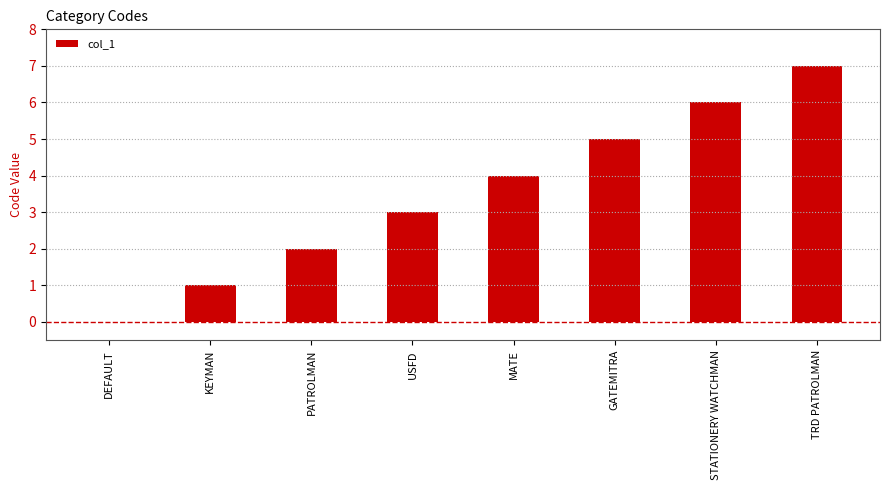

What is the greatest value displayed?

7